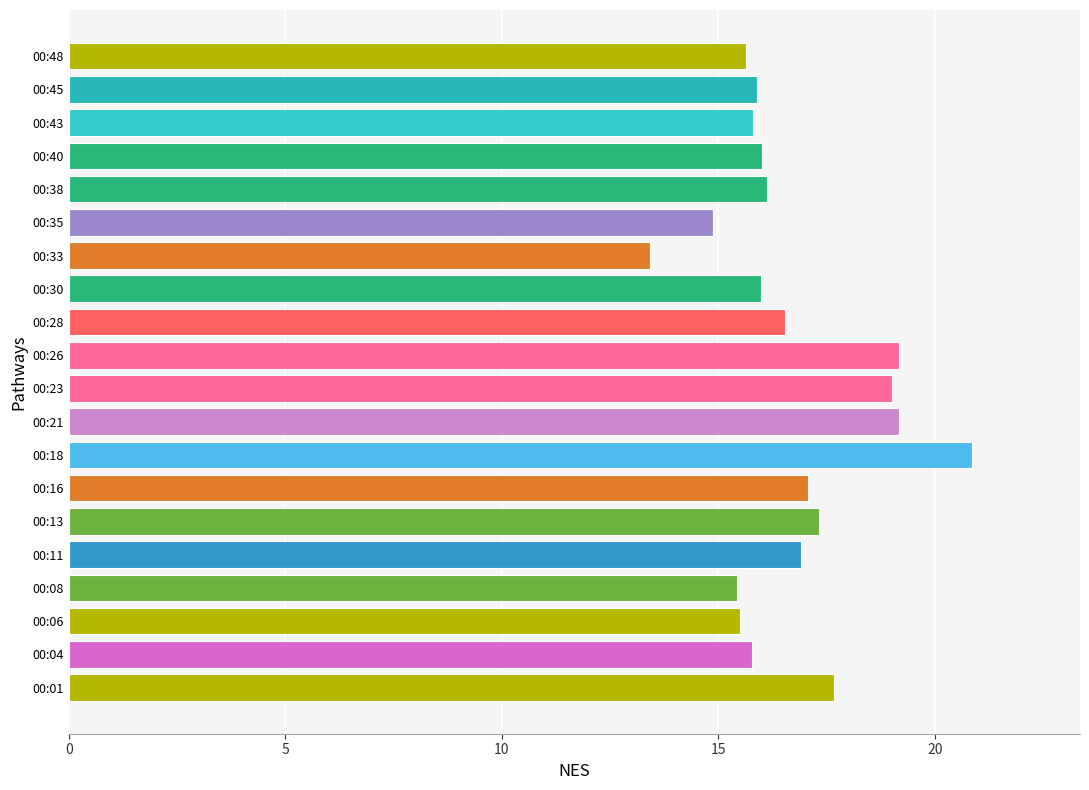

The value at 00:28 is 22.8. True or false?

False